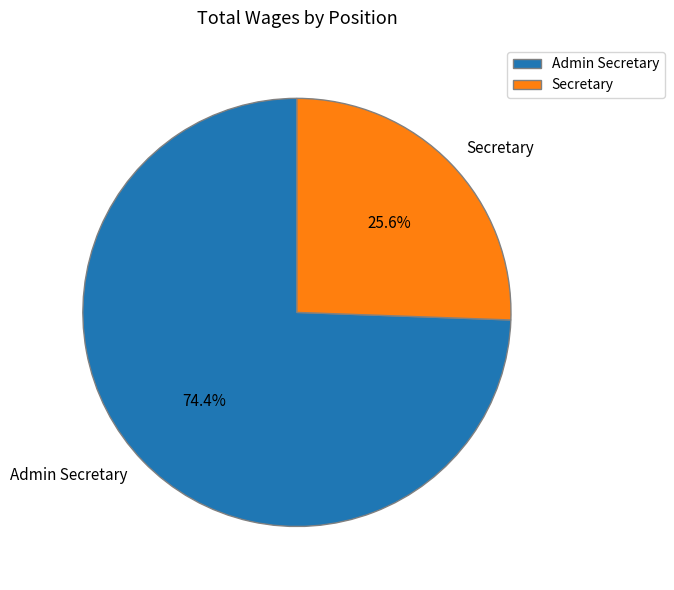

Do Admin Secretary and Secretary together represent more than half of the pie?

Yes